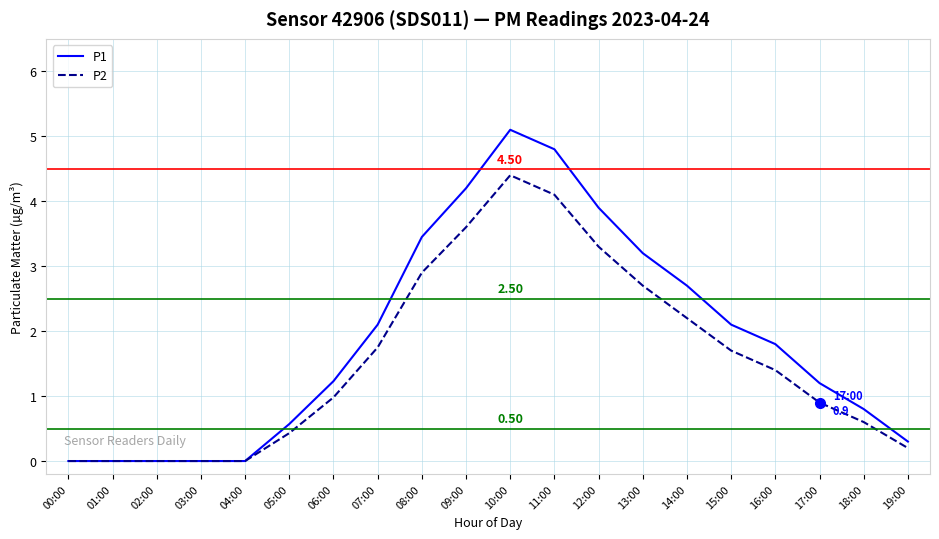

The value of P2 at 13:00 is 1.3. True or false?

False